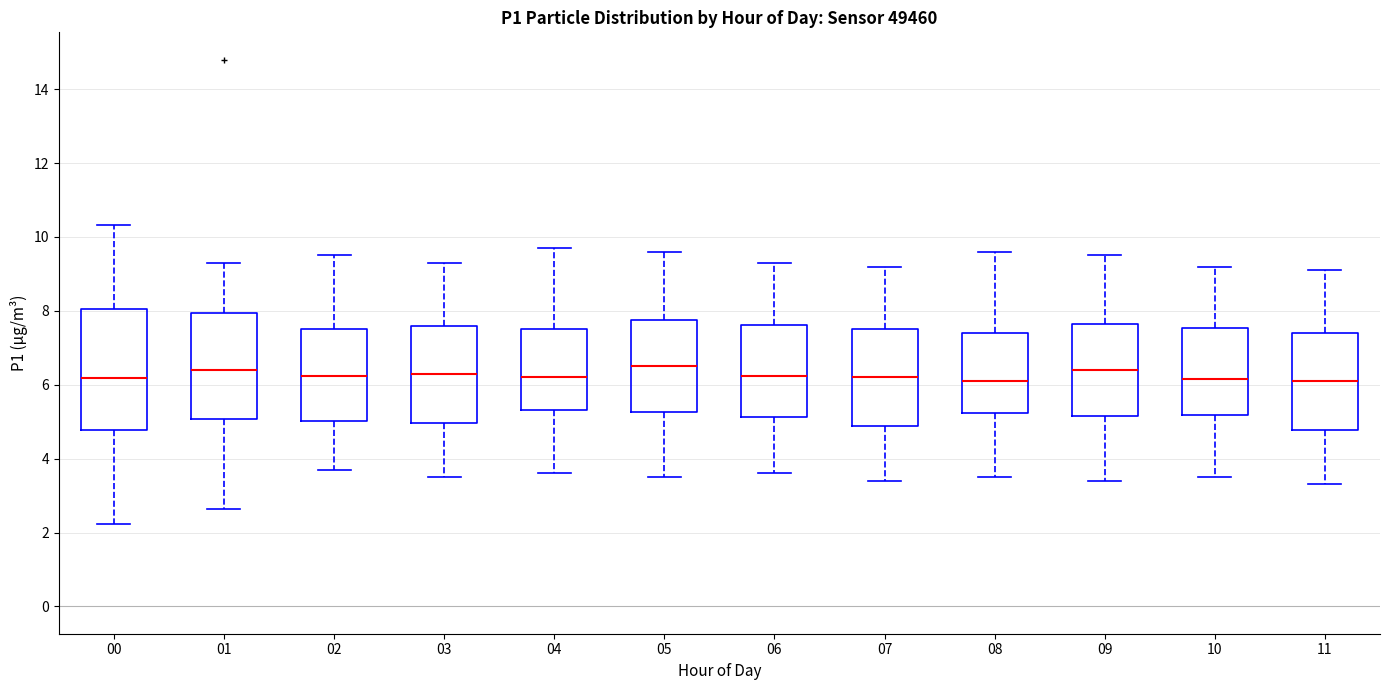

Which box is the tallest, from its lower edge to its upper edge?

00